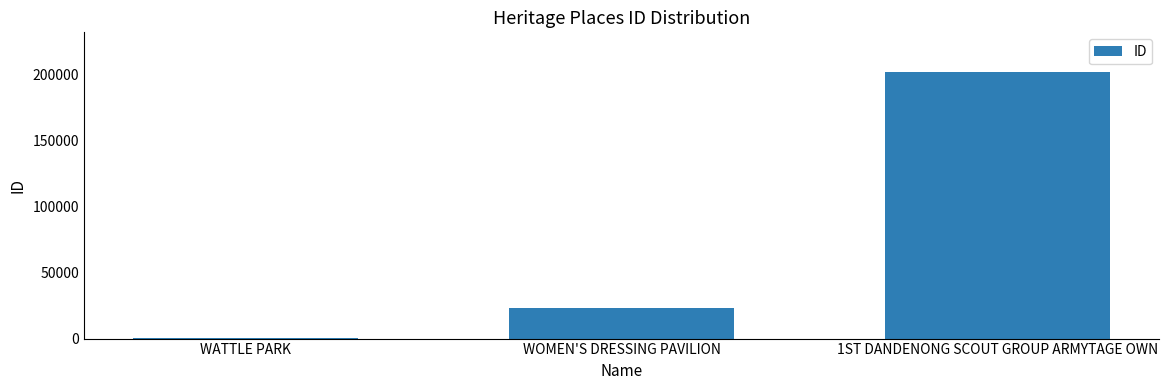

Reading left to right, extract all data points from this chart.

186	23345	201973